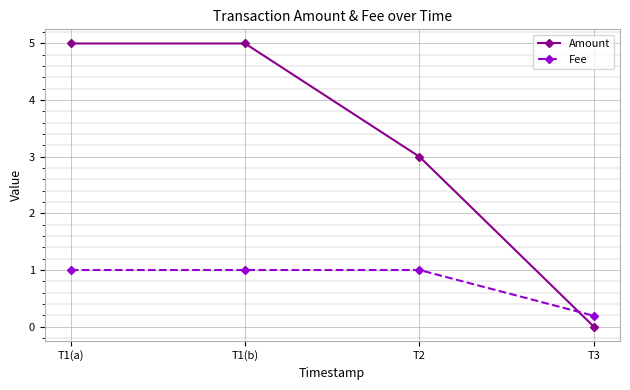

True or false: Fee has a value of 1.6 at T2.

False